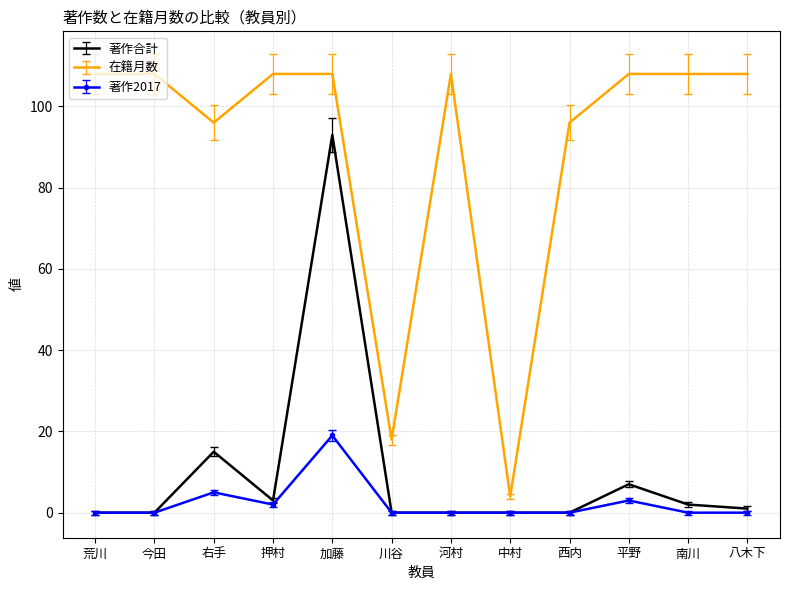

What position from the right is 西内?

4